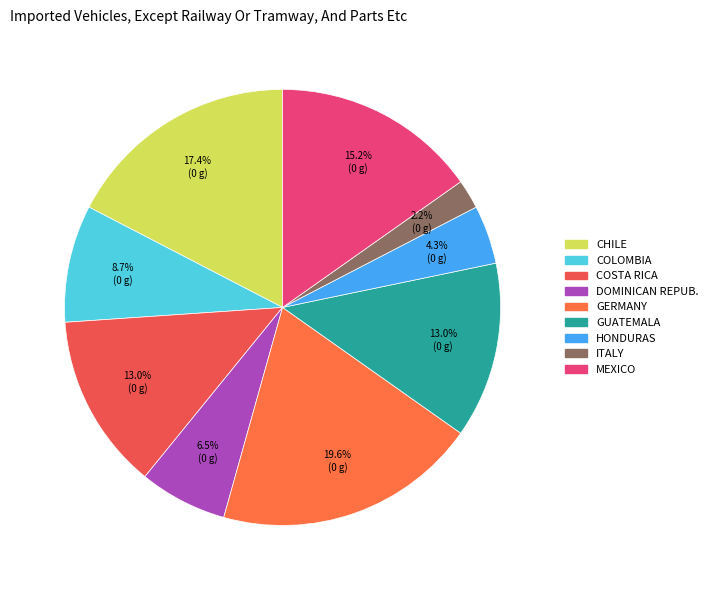

To the nearest percent, what is the average slice percentage?

11%